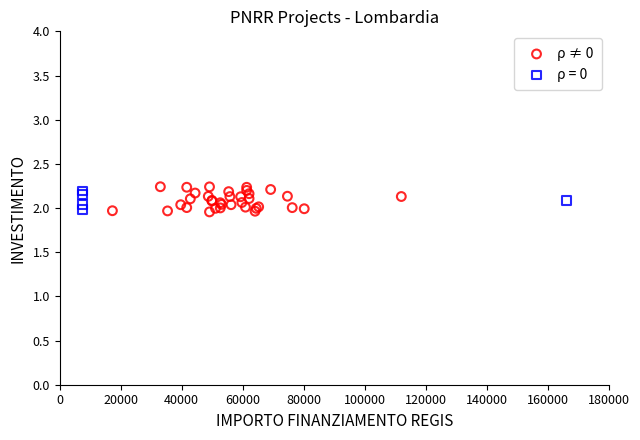

Which series has the widest spread of Y values?

ρ ≠ 0